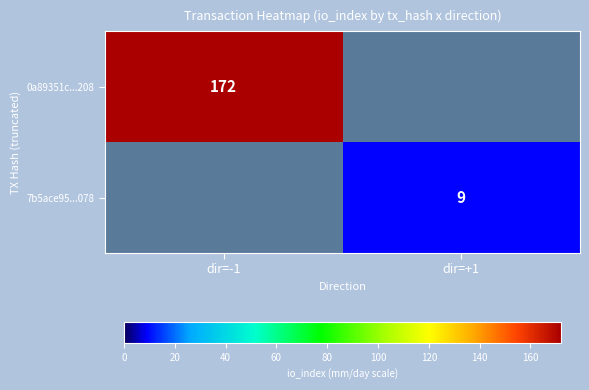

The value of 0a89351c...208 at dir=-1 is 260.5. True or false?

False